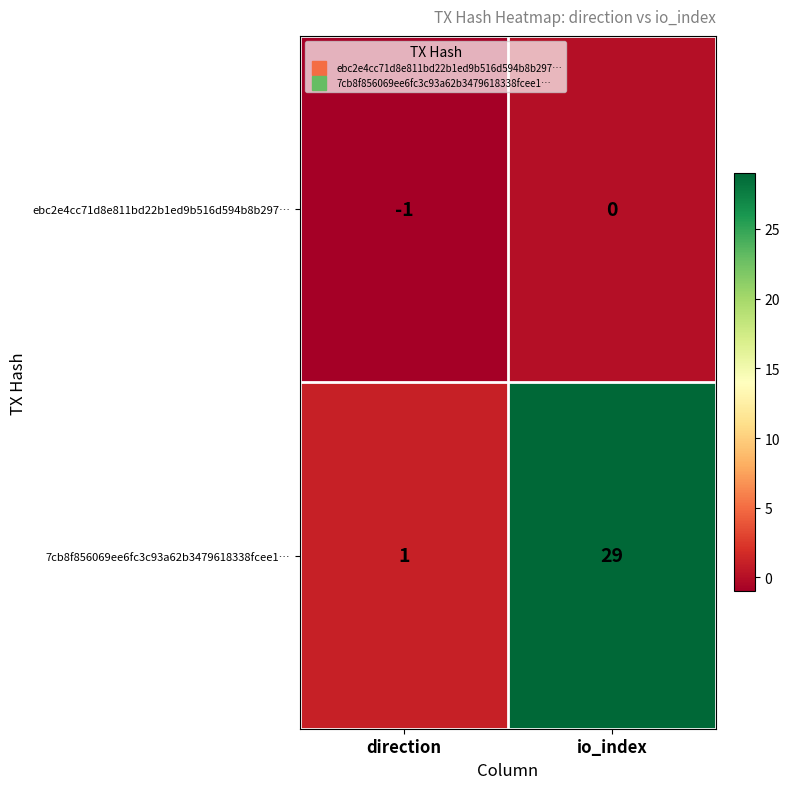

The ebc2e4cc71d8e811bd22b1ed9b516d594b8b297… series shows 0 at io_index. True or false?

True